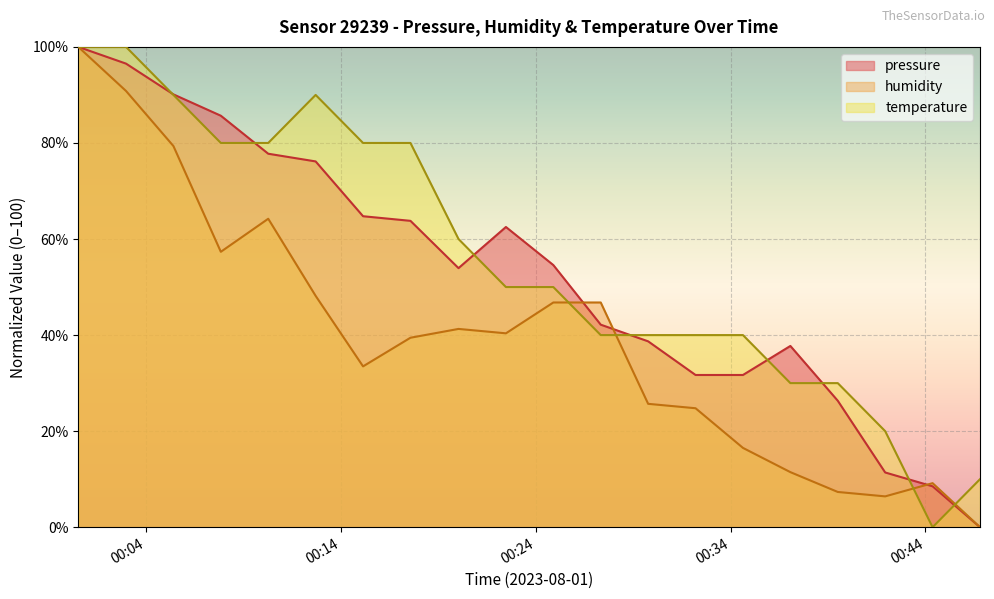

At which label is temperature closest to 50?

2023-08-01T00:22:28